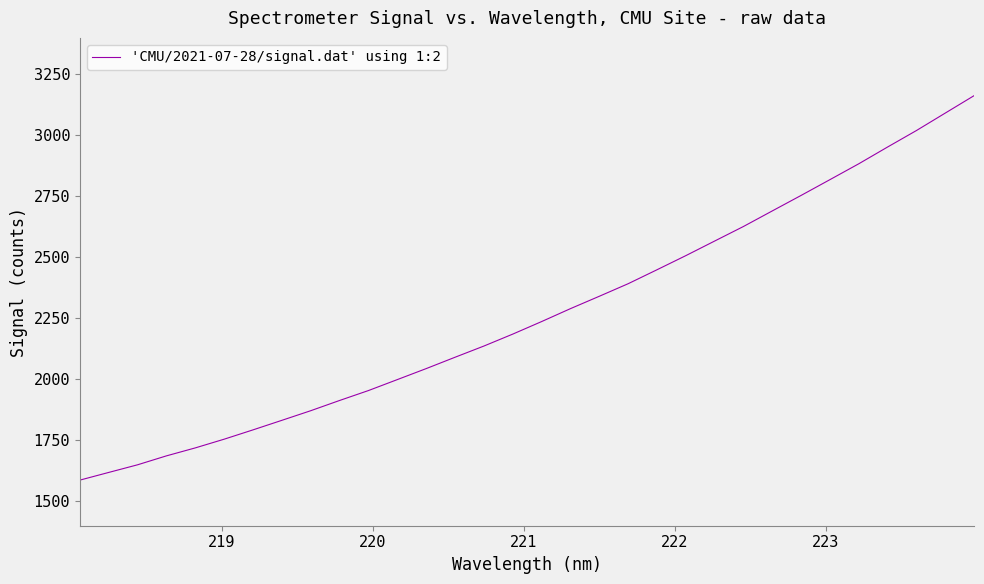

What is the smallest value displayed?

1586.9